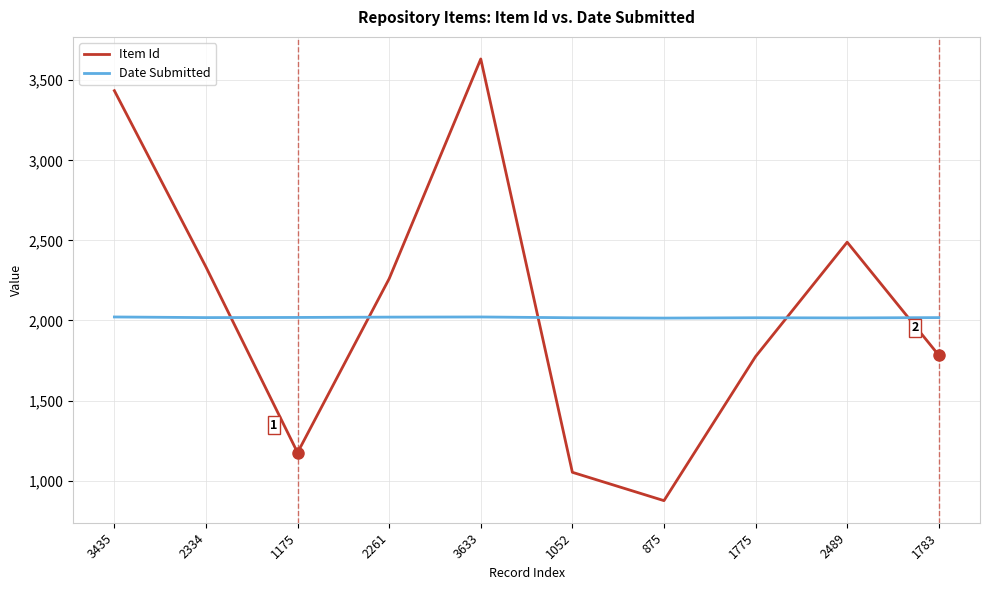

At which category is the sum across all series the highest?

3633